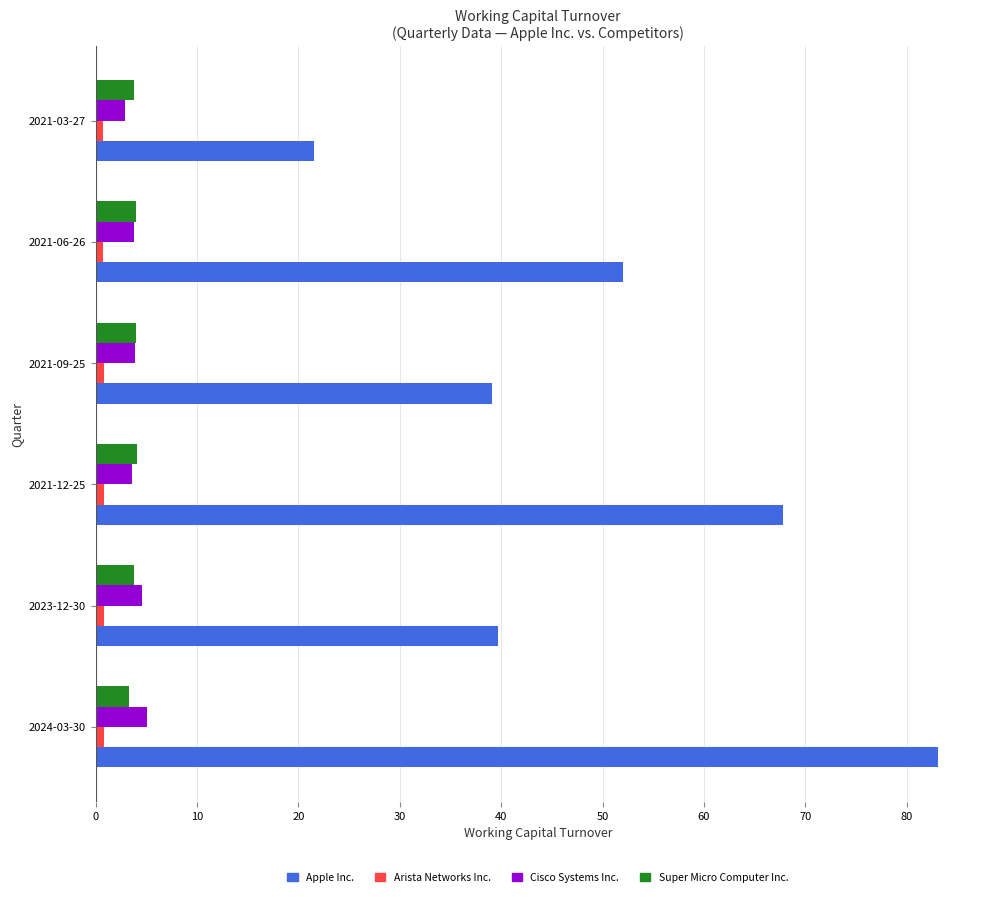

What is the average value of the Super Micro Computer Inc. series?

3.8